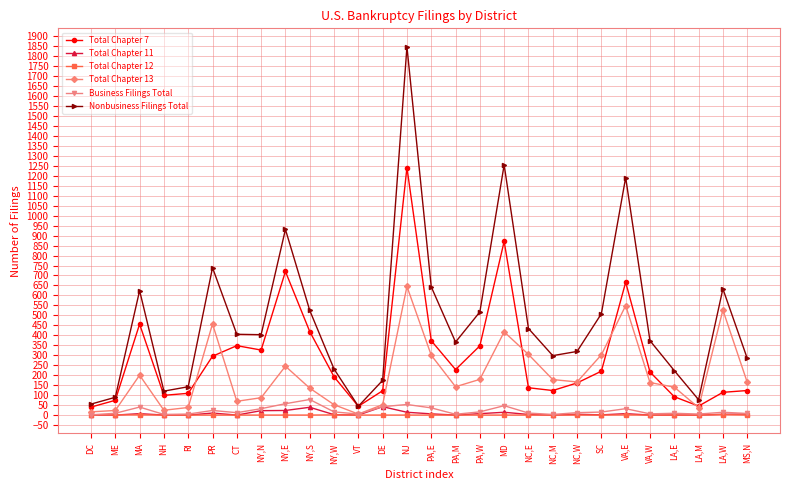

Is it true that Total Chapter 11 equals 39 at NY,S?

True